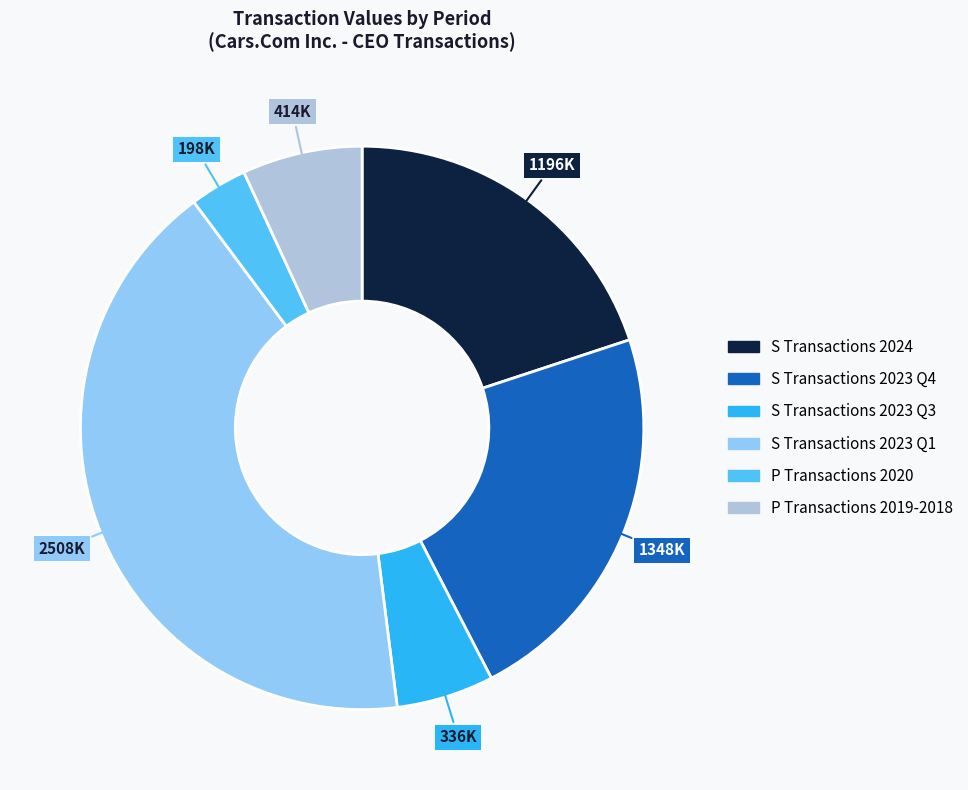

Does any single category account for the majority?

No